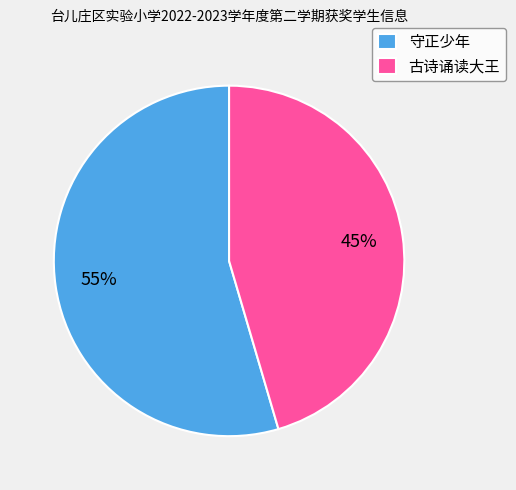

Combined, do 古诗诵读大王 and 守正少年 account for over 50%?

Yes